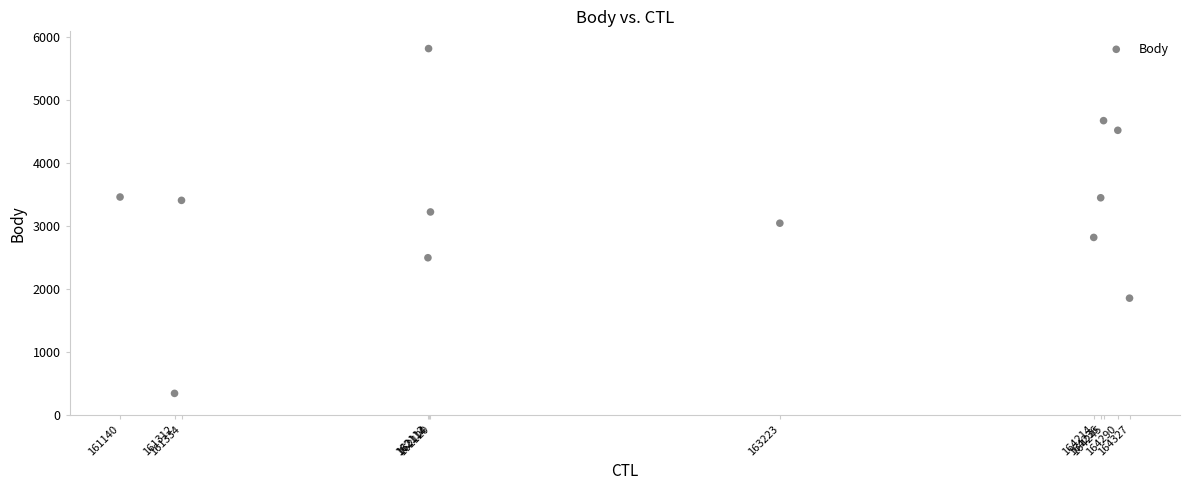

What is the average Y value?

3256